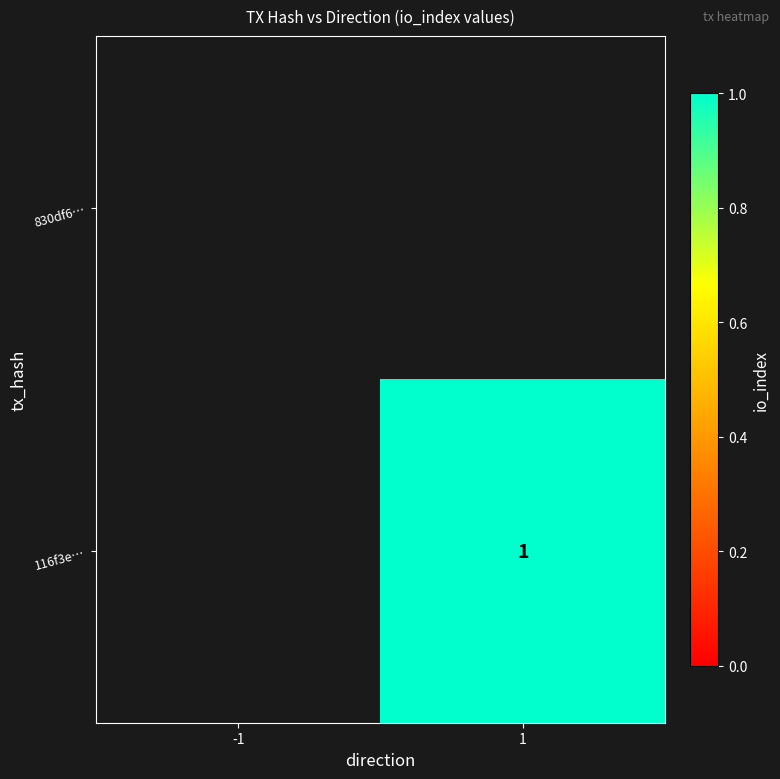

List the labels in order of 830df6… value, smallest first.

-1, 1